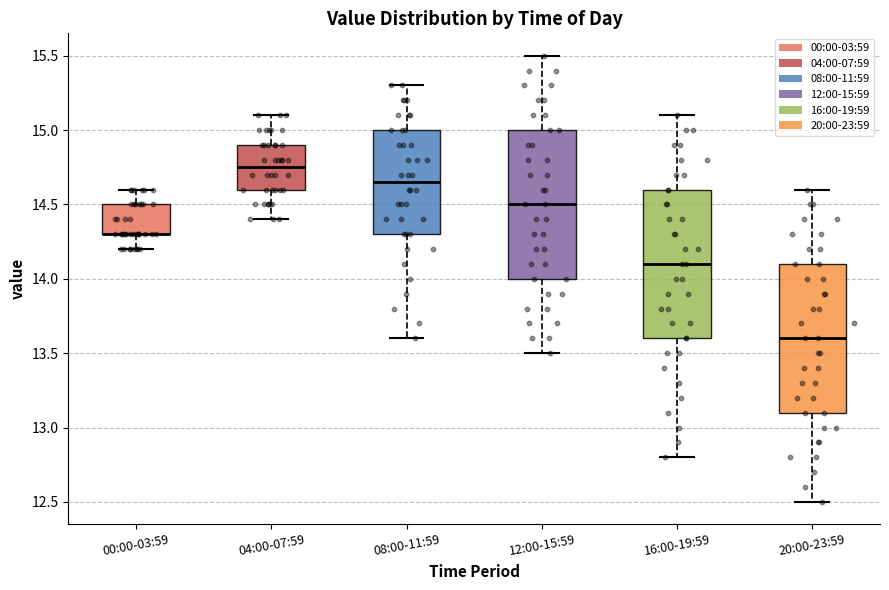

Reading left to right, read every box against the y-axis: the position of its median line, the range the box covers, and the ends of its whiskers. The values are not printed on the chart, so give them approximately, as read against the axis.

00:00-03:59: median 14.30 (drawn on the box's lower edge), box 14.30 to 14.50, whiskers 14.20 to 14.60
04:00-07:59: median 14.75, box 14.60 to 14.90, whiskers 14.40 to 15.10
08:00-11:59: median 14.65, box 14.30 to 15.00, whiskers 13.60 to 15.30
12:00-15:59: median 14.50, box 14.00 to 15.00, whiskers 13.50 to 15.50
16:00-19:59: median 14.10, box 13.60 to 14.60, whiskers 12.80 to 15.10
20:00-23:59: median 13.60, box 13.10 to 14.10, whiskers 12.50 to 14.60